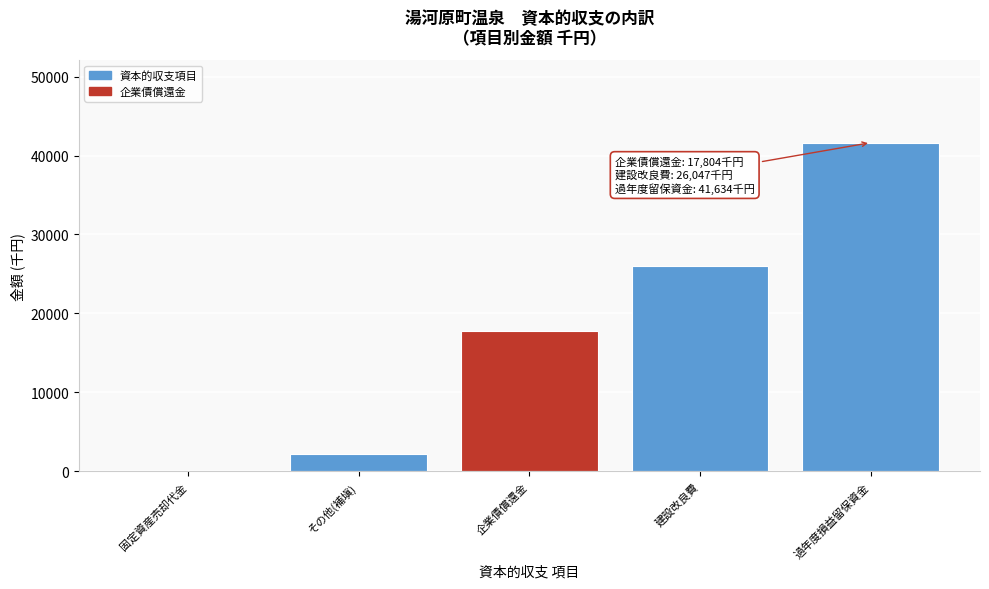

Reading right to left, list all the values displayed in this chart.

過年度損益留保資金=41634	建設改良費=26047	企業債償還金=17804	その他(補塡)=2163	固定資産売却代金=54